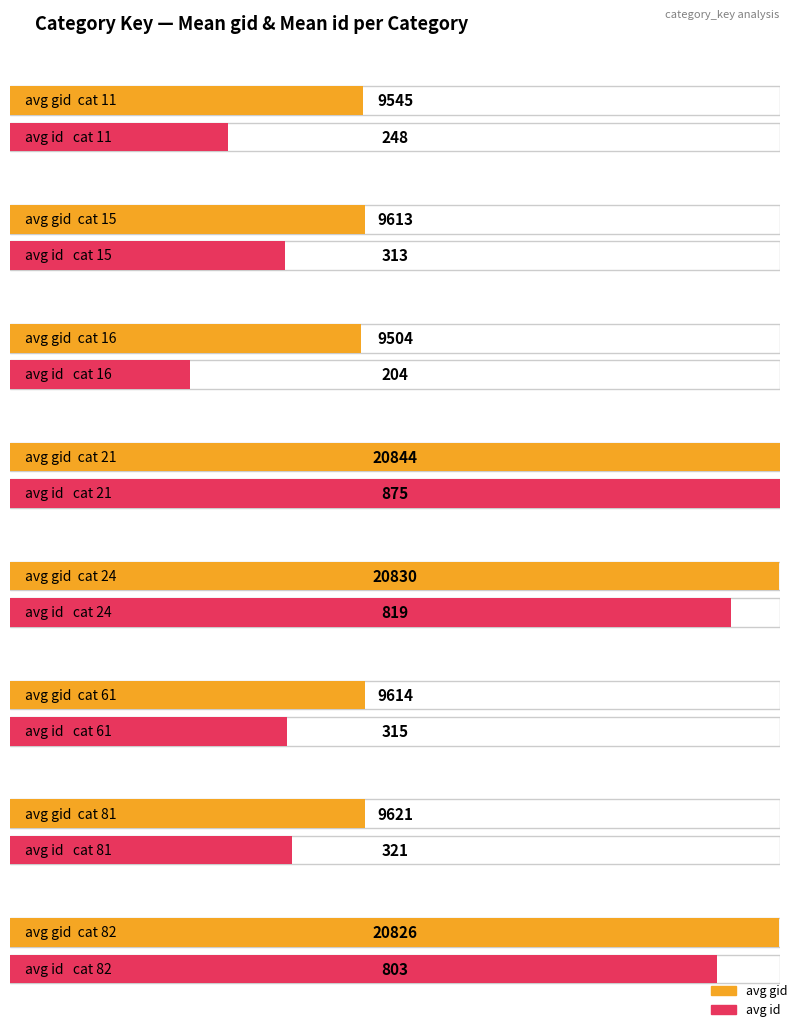

How many bars are there in each group?

2